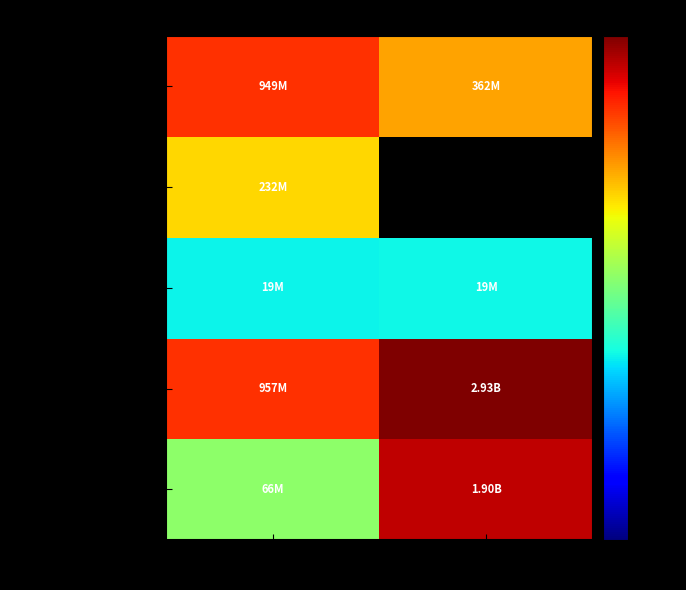

What is the spread (max minus min) of values at APBDP?

2912387000.0